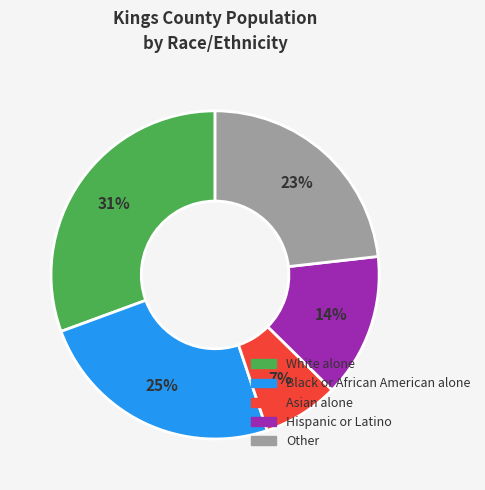

The Hispanic or Latino slice represents 14% of the pie. True or false?

True